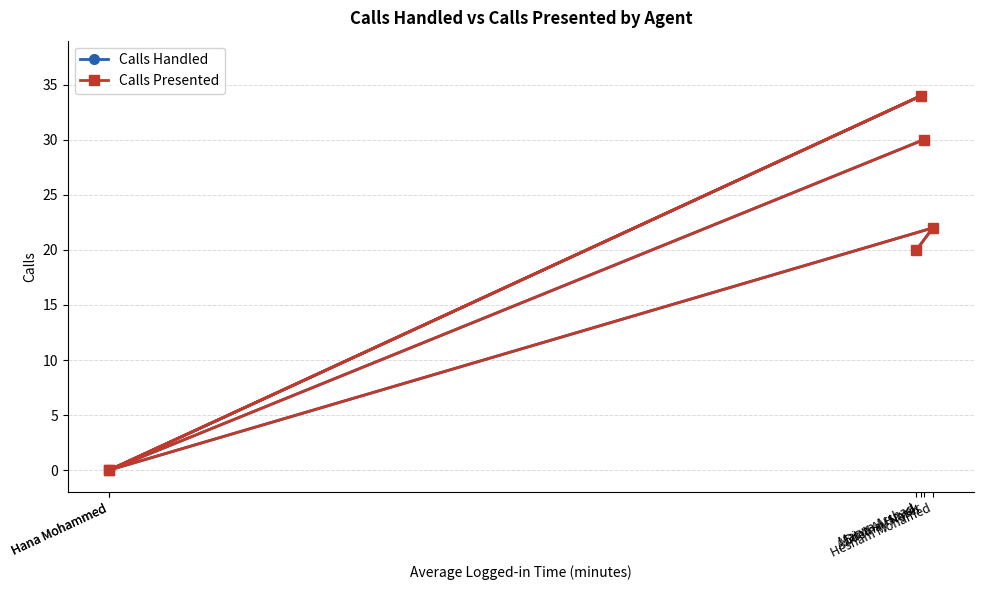

Which category has the lowest value in the Calls Presented series?

Hana Mohammed